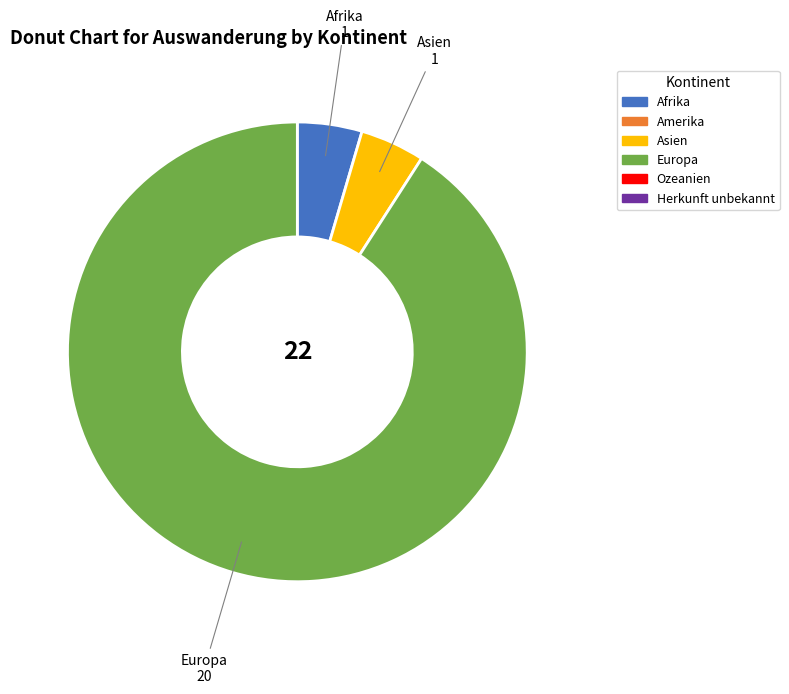

Is there any slice that represents more than half of the pie?

Yes